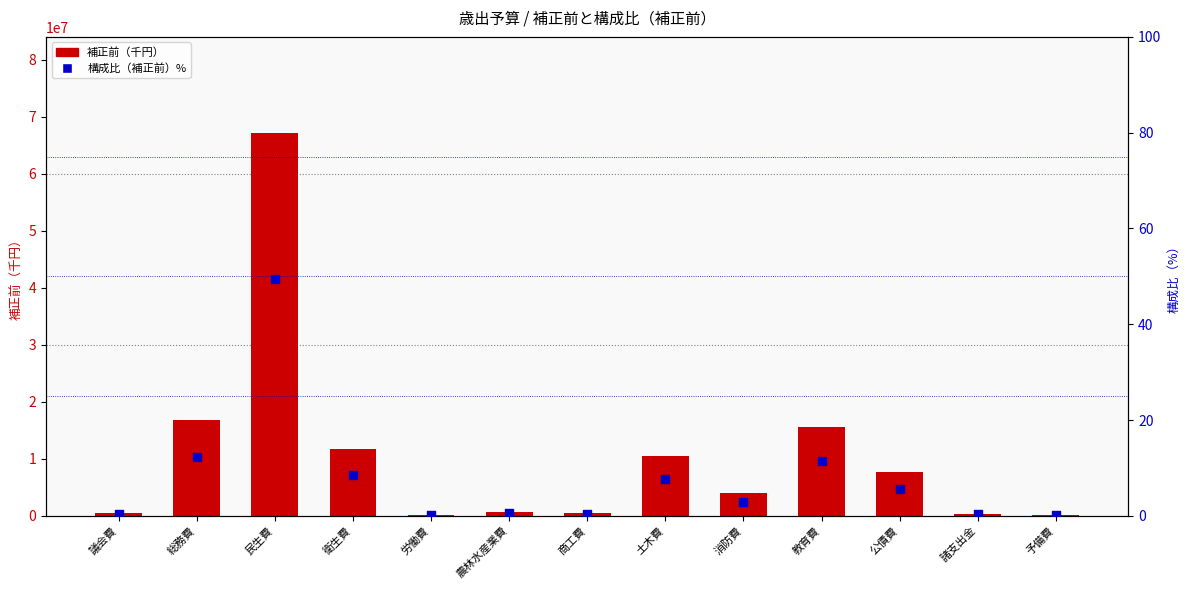

What is the total value across all series at 予備費?

120000.1